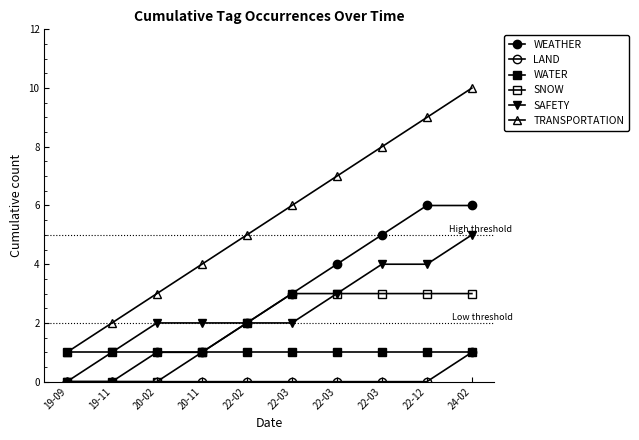

What is the difference between the highest and lowest values at 19-11?

2